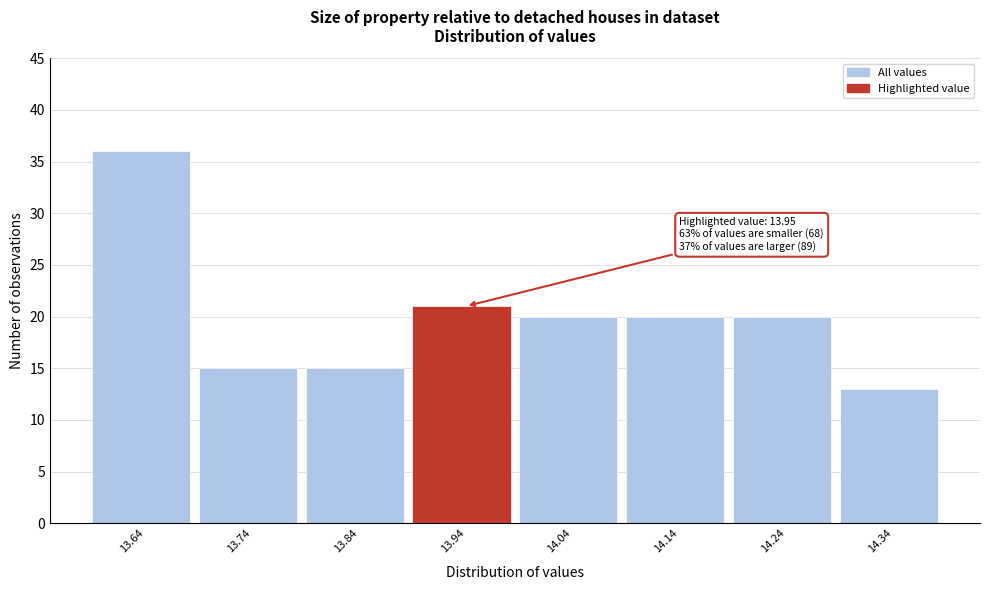

Reading left to right, list all the values displayed in this chart.

13.64=36	13.74=15	13.84=15	13.94=21	14.04=20	14.14=20	14.24=20	14.34=13